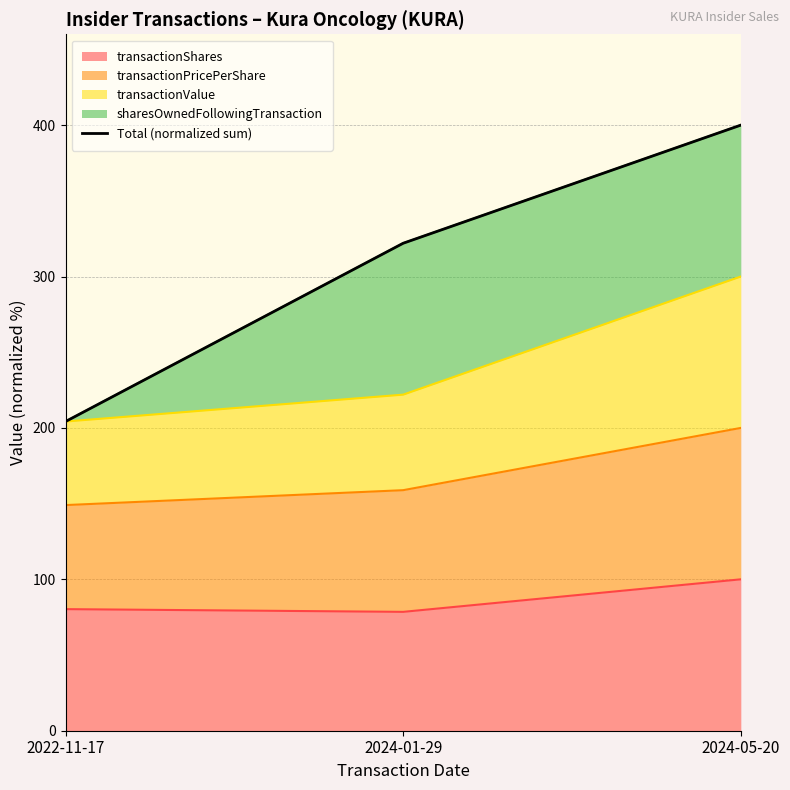

At which category does the chart reach its peak across all series?

2024-05-20